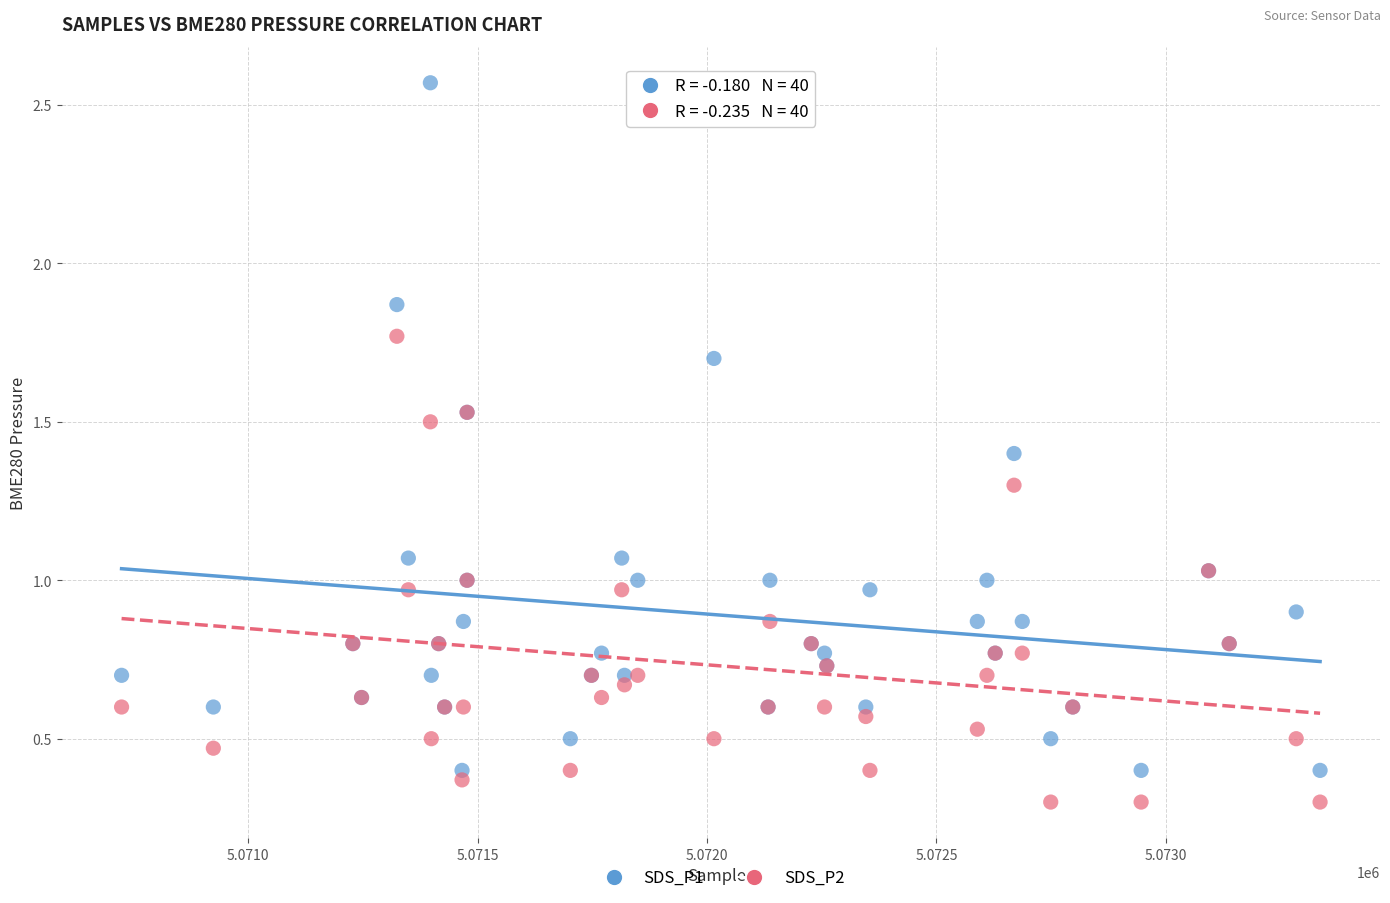

Which series contains the lowest Y value?

SDS_P2